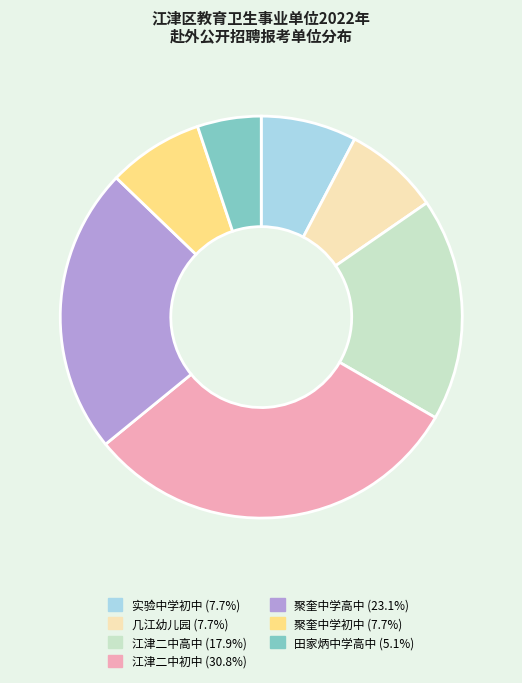

Combined, do 几江幼儿园 and 聚奎中学初中 account for over 50%?

No